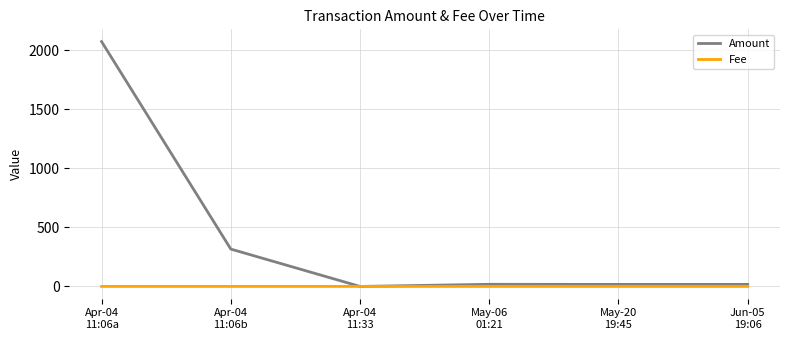

What is the difference between the Amount values at May-06
01:21 and Apr-04
11:06a?

2055.1